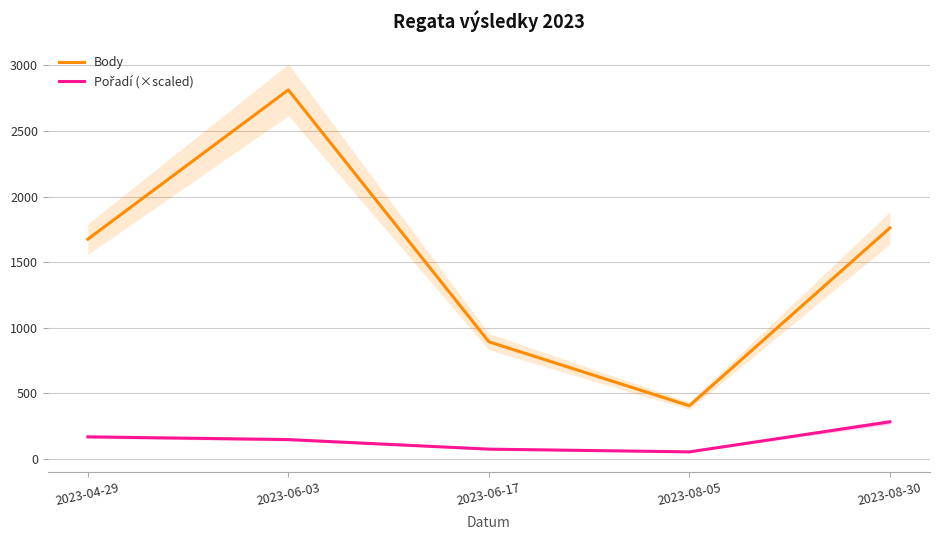

How many values in the Pořadí (×scaled) series are below 145?

2